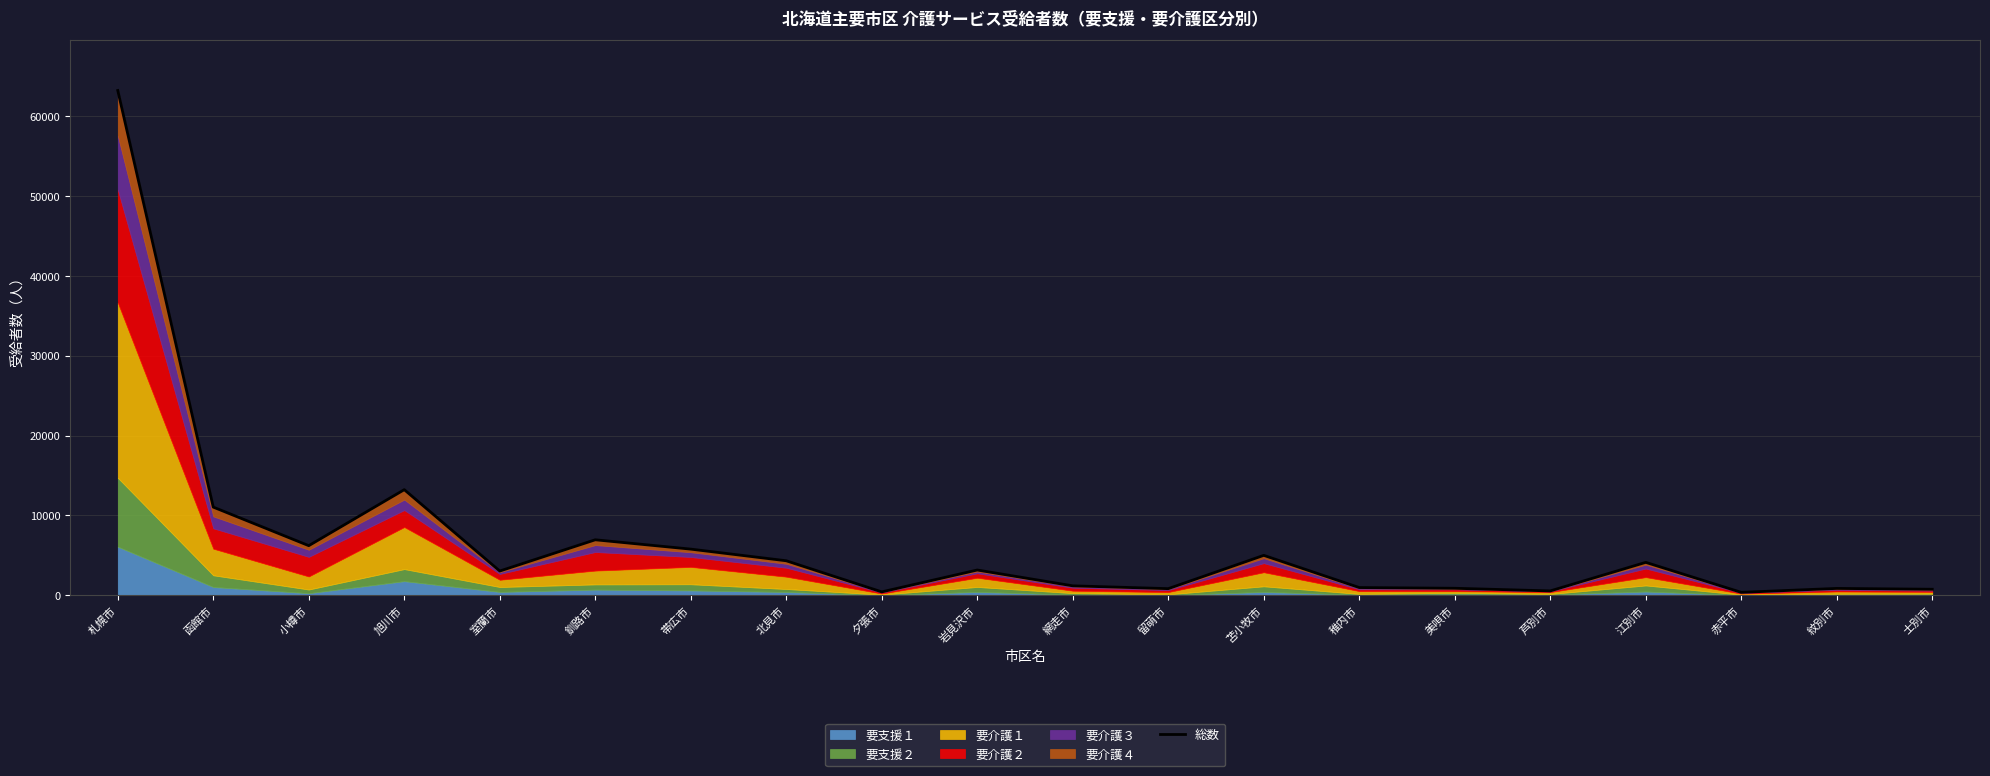

Approximately how many times larger is the value at 小樽市 compared to 美唄市?

7.0